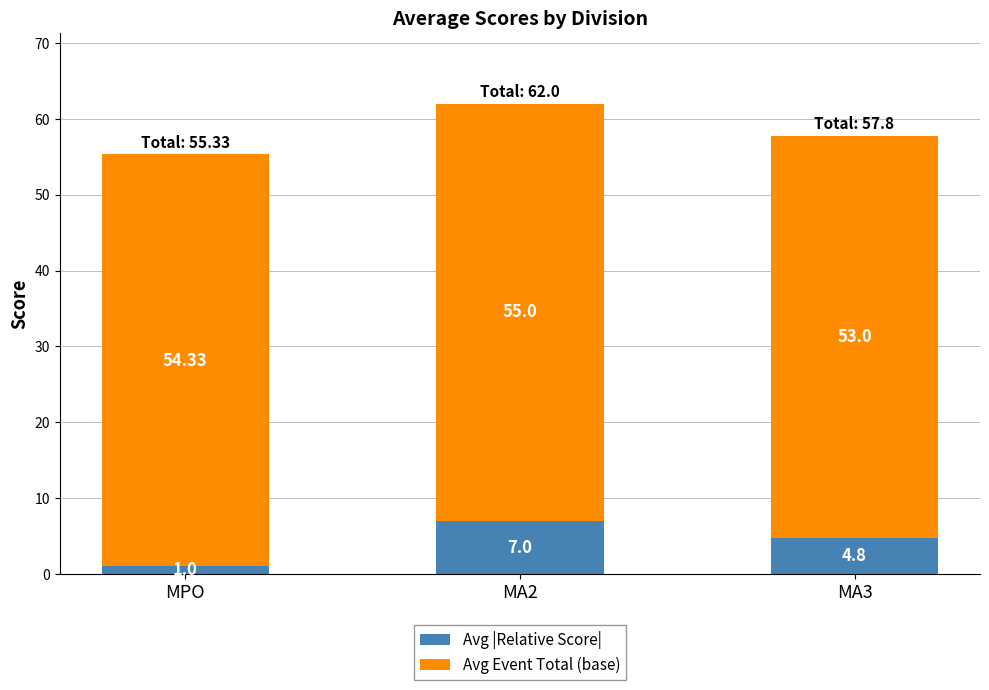

What is the total value across all series at MA2?

62.0